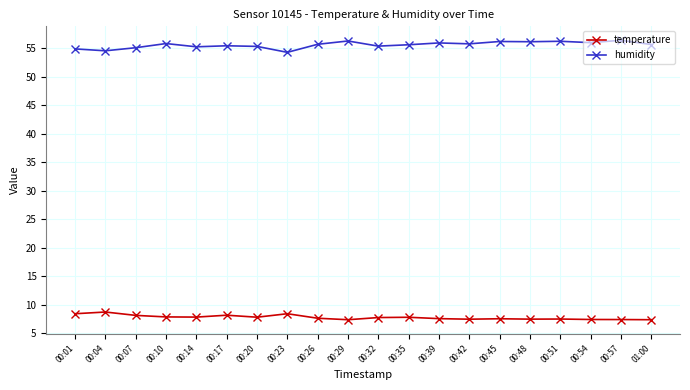

The temperature series shows 7.9 at 00:14. True or false?

True